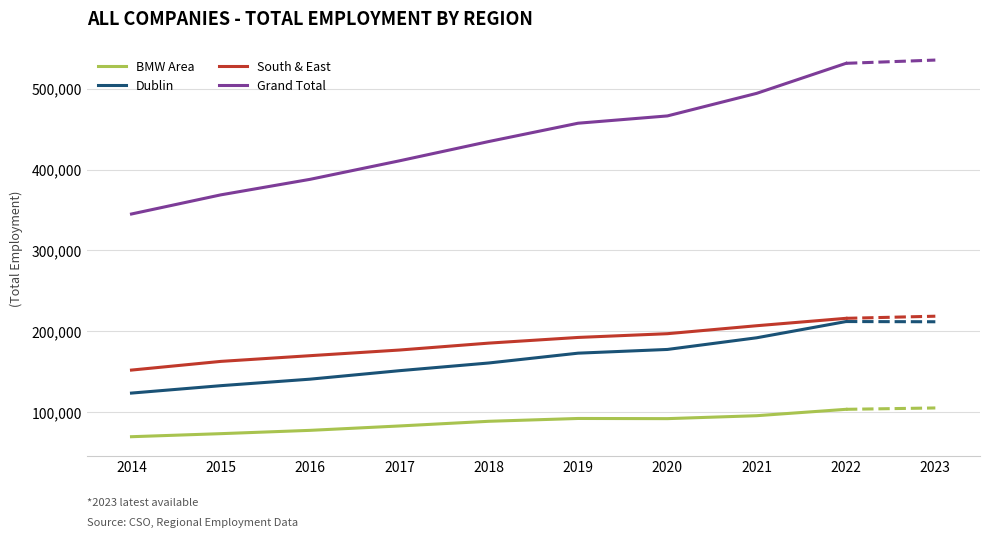

Which series has the largest total across all categories?

Grand Total